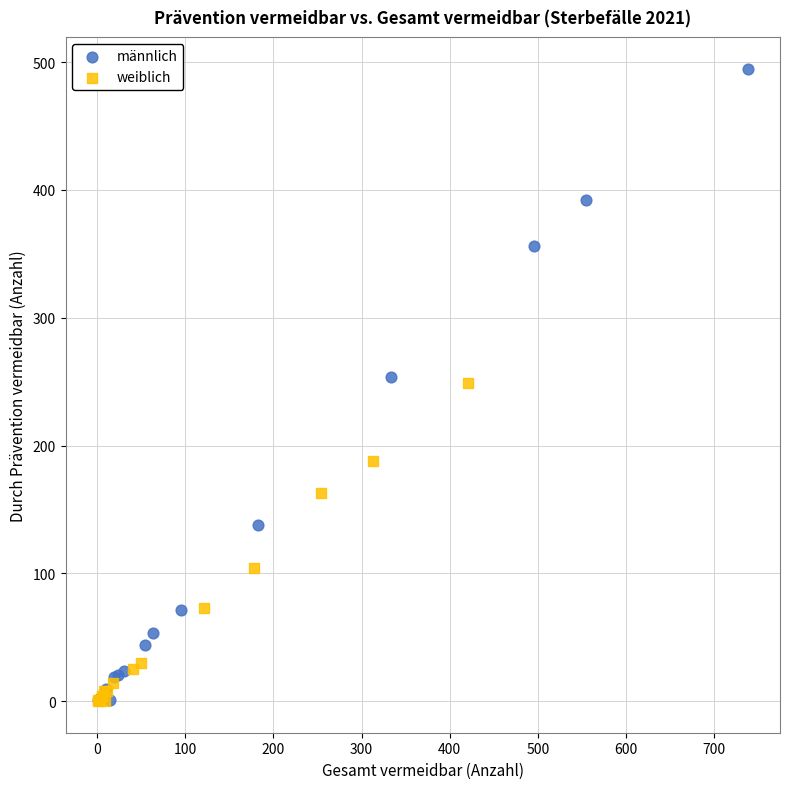

Which series reaches the maximum Y coordinate?

männlich